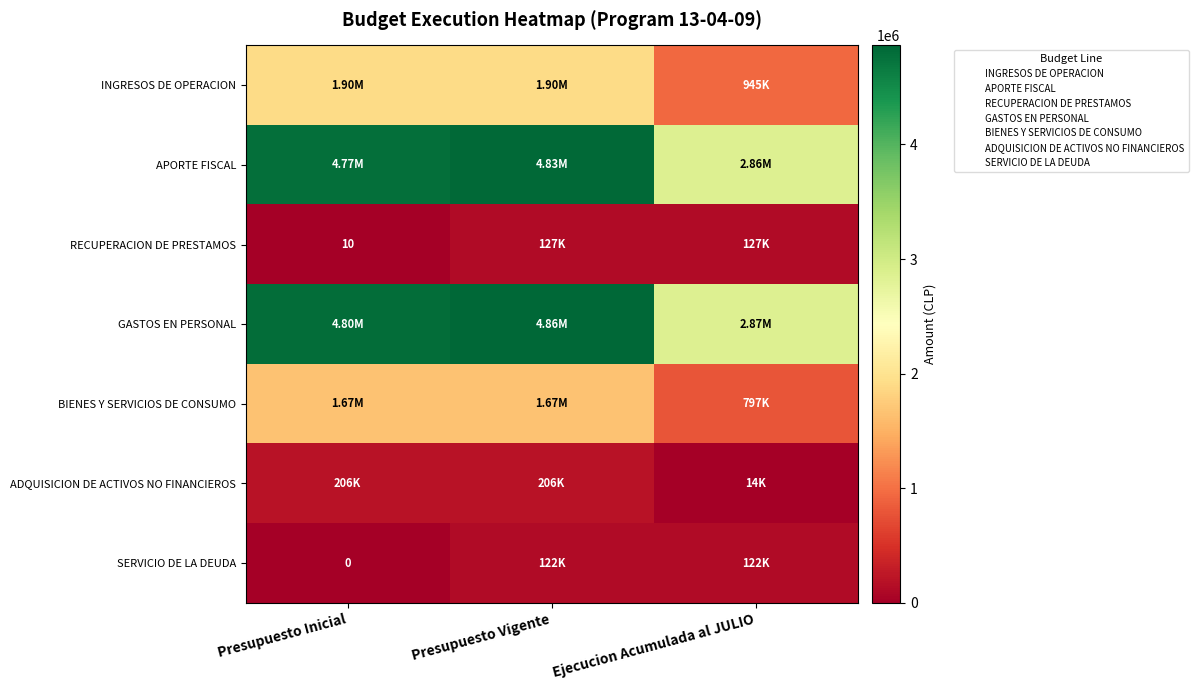

The value of SERVICIO DE LA DEUDA at Ejecucion Acumulada al JULIO is 201799. True or false?

False